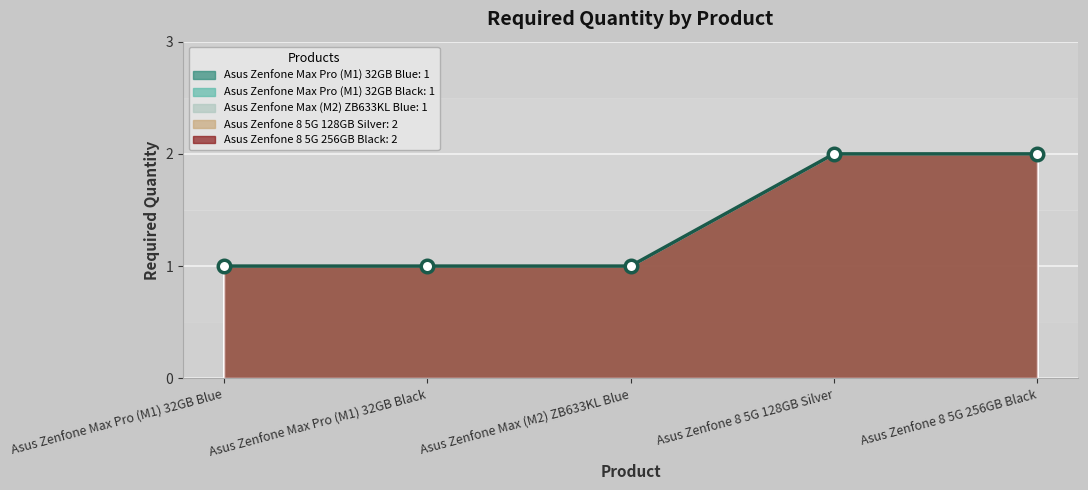

The value at Asus Zenfone 8 5G 256GB Black is 2. True or false?

True